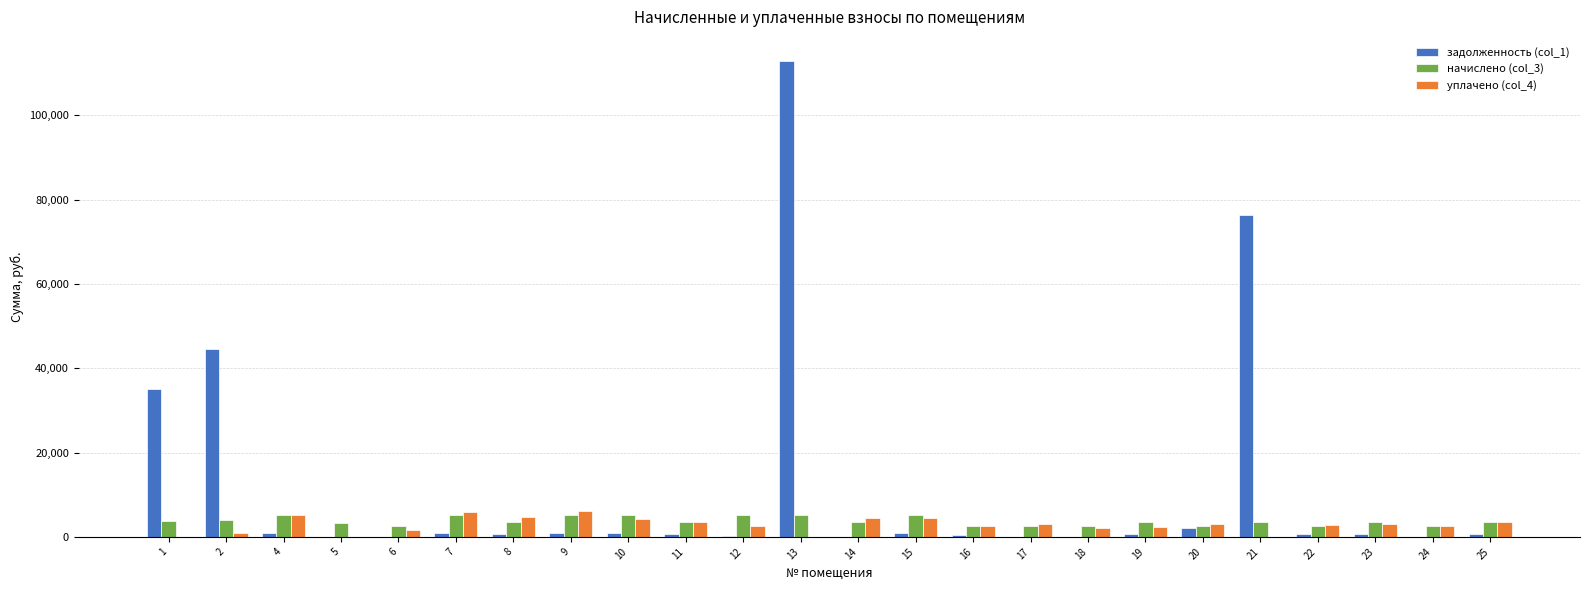

How many data points does each series have?

24